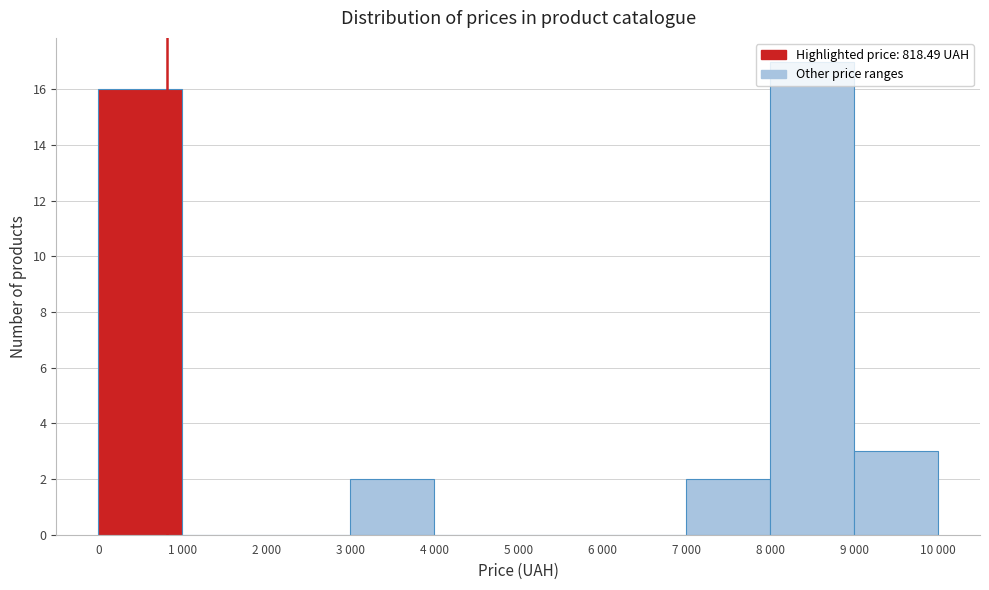

Which label corresponds to the largest value in the chart?

8 000